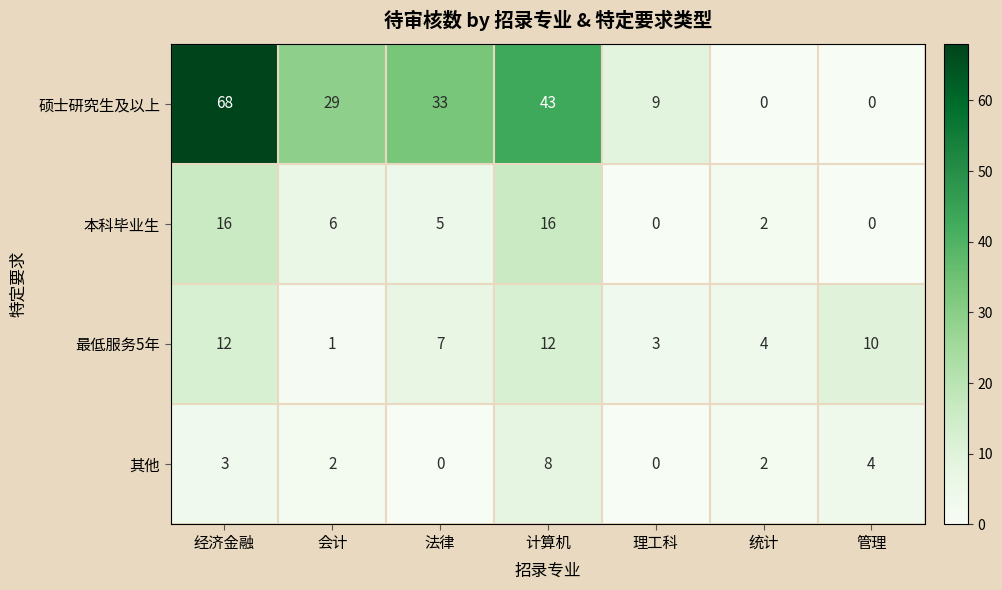

Is the value of 硕士研究生及以上 at 理工科 greater than the value of 其他 at 计算机?

Yes